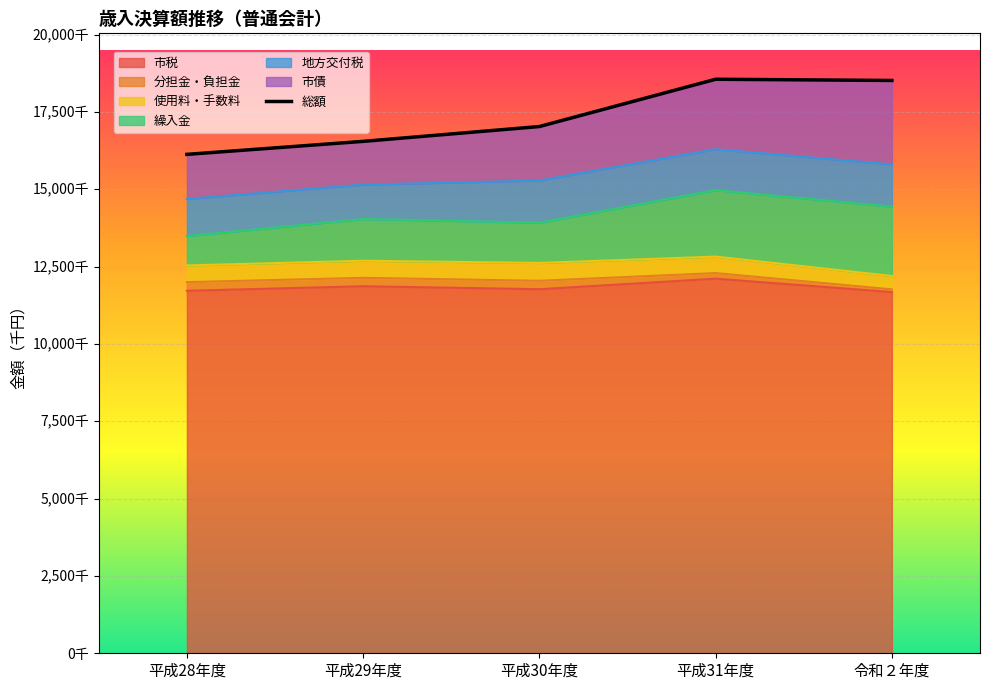

What is the ratio of the value at 平成29年度 to the value at 平成31年度?

0.9